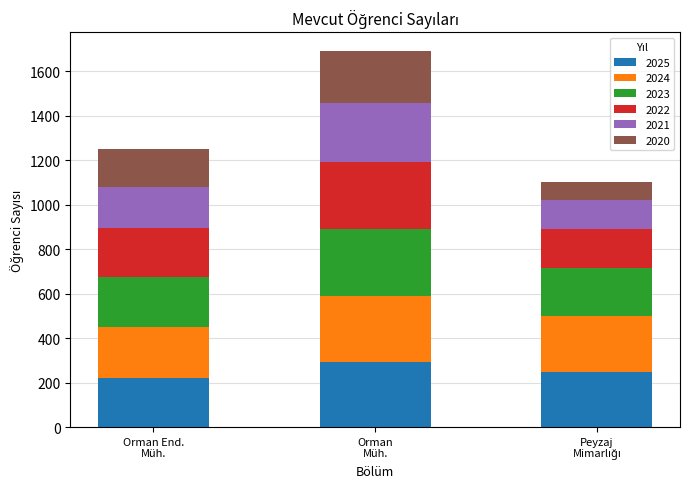

What is the average value of the 2025 series?

254